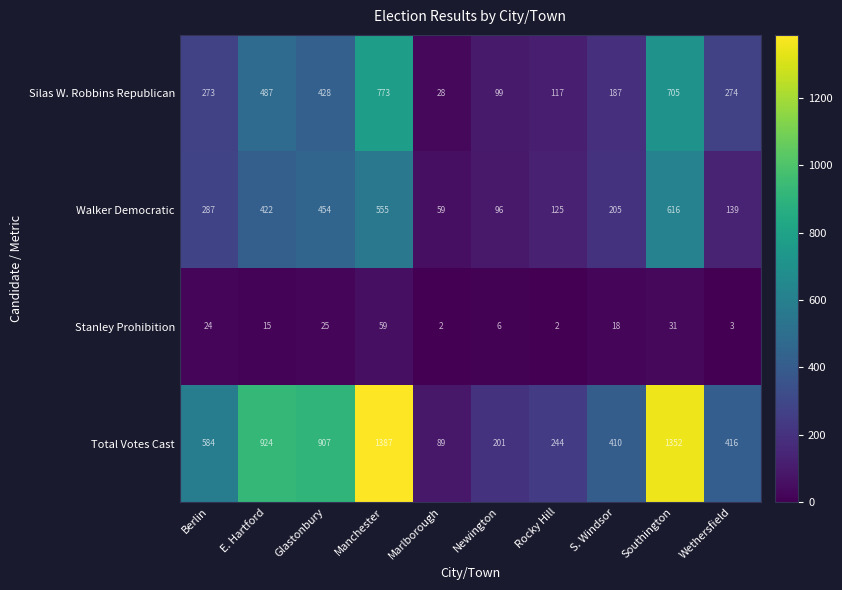

What is the greatest value displayed?

1387